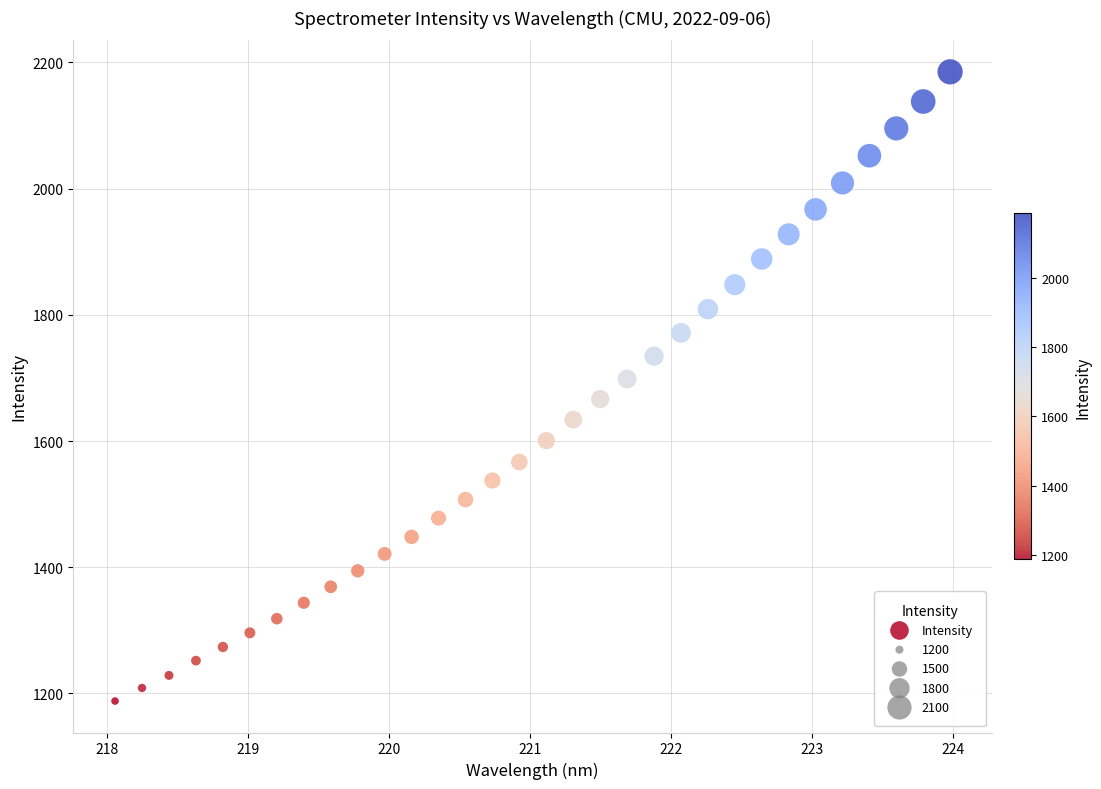

What is the range of X values (max minus min)?

5.9